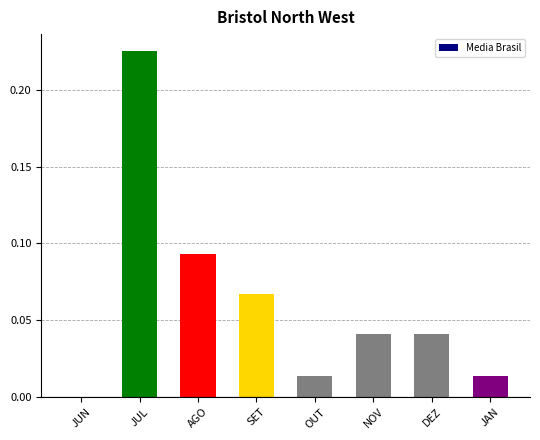

What is the sum of all values?

0.5